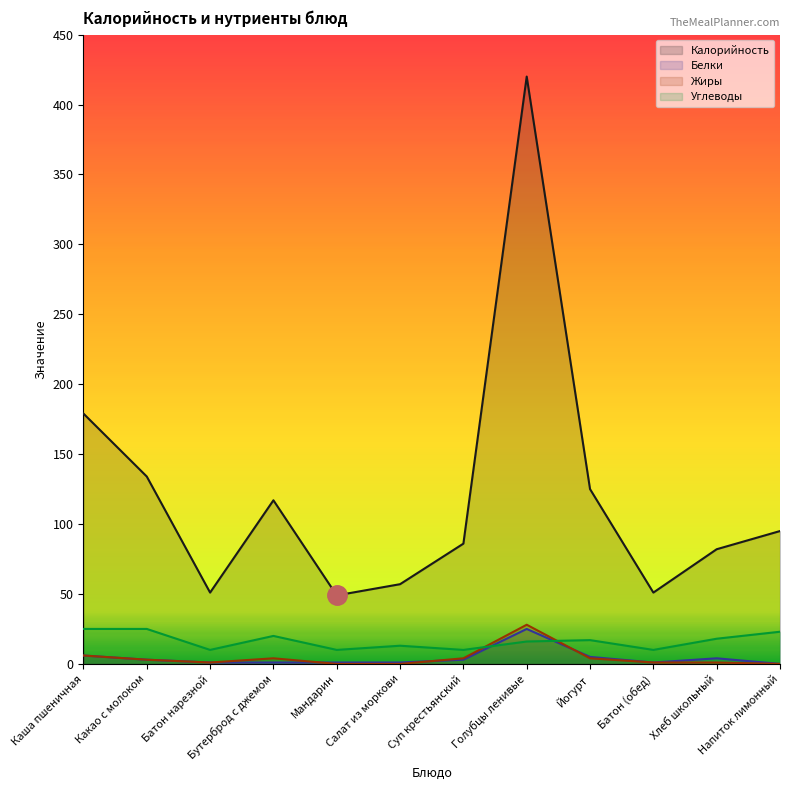

How many values in the Жиры series are below 3?

6